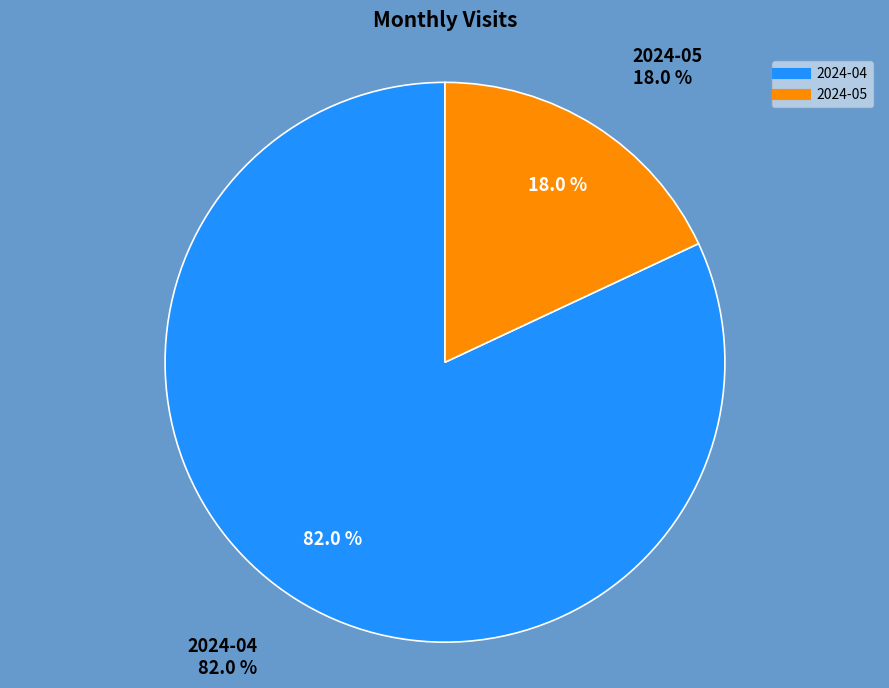

Which slice is the smallest?

2024-05